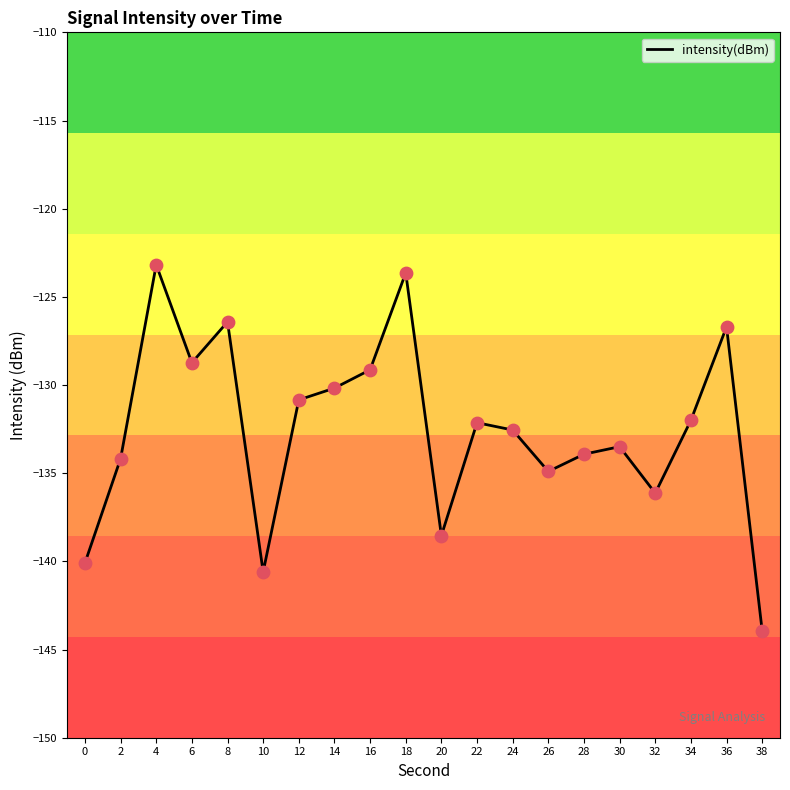

Between 28 and 24, which is larger?

24